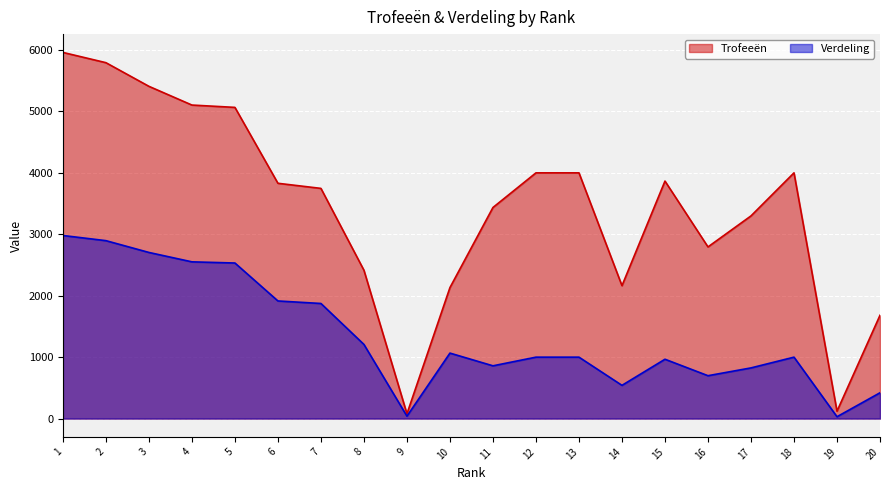

True or false: Verdeling and Trofeeën cross at least once.

False